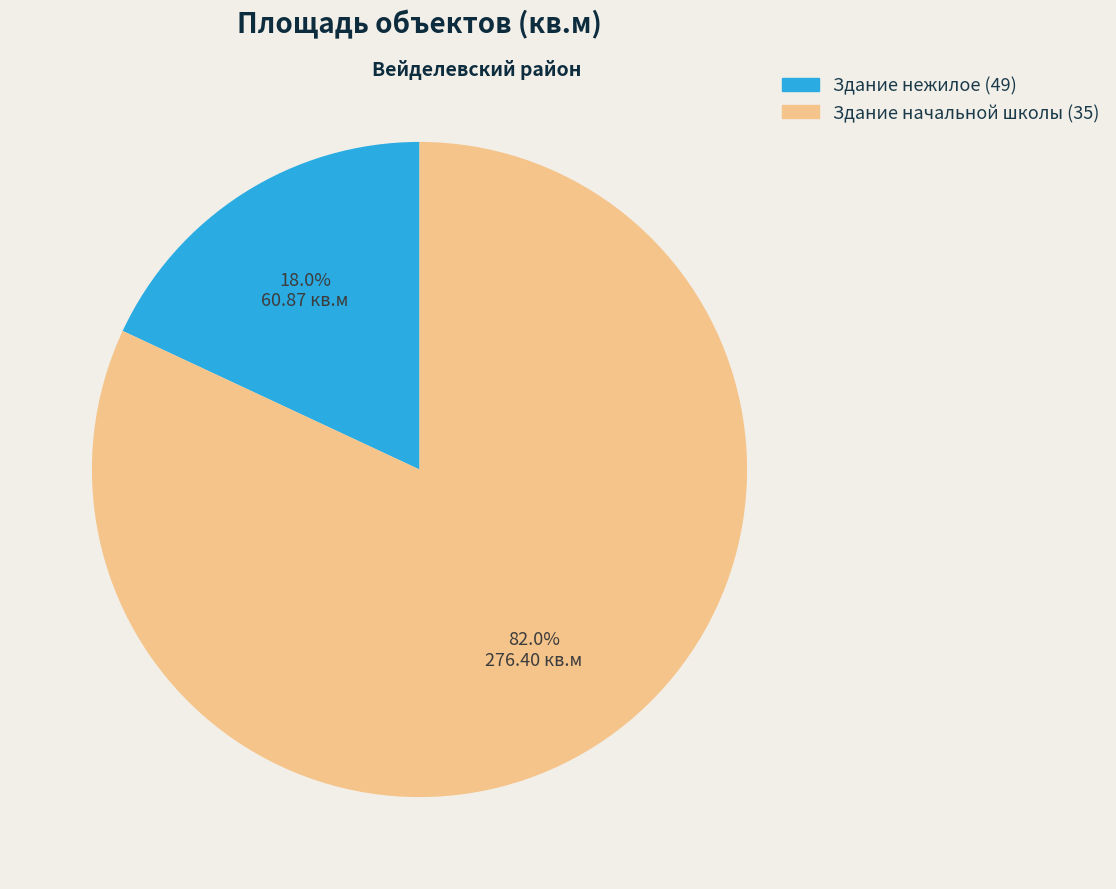

Which has a higher value, Здание начальной школы (35) or Здание нежилое (49)?

Здание начальной школы (35)